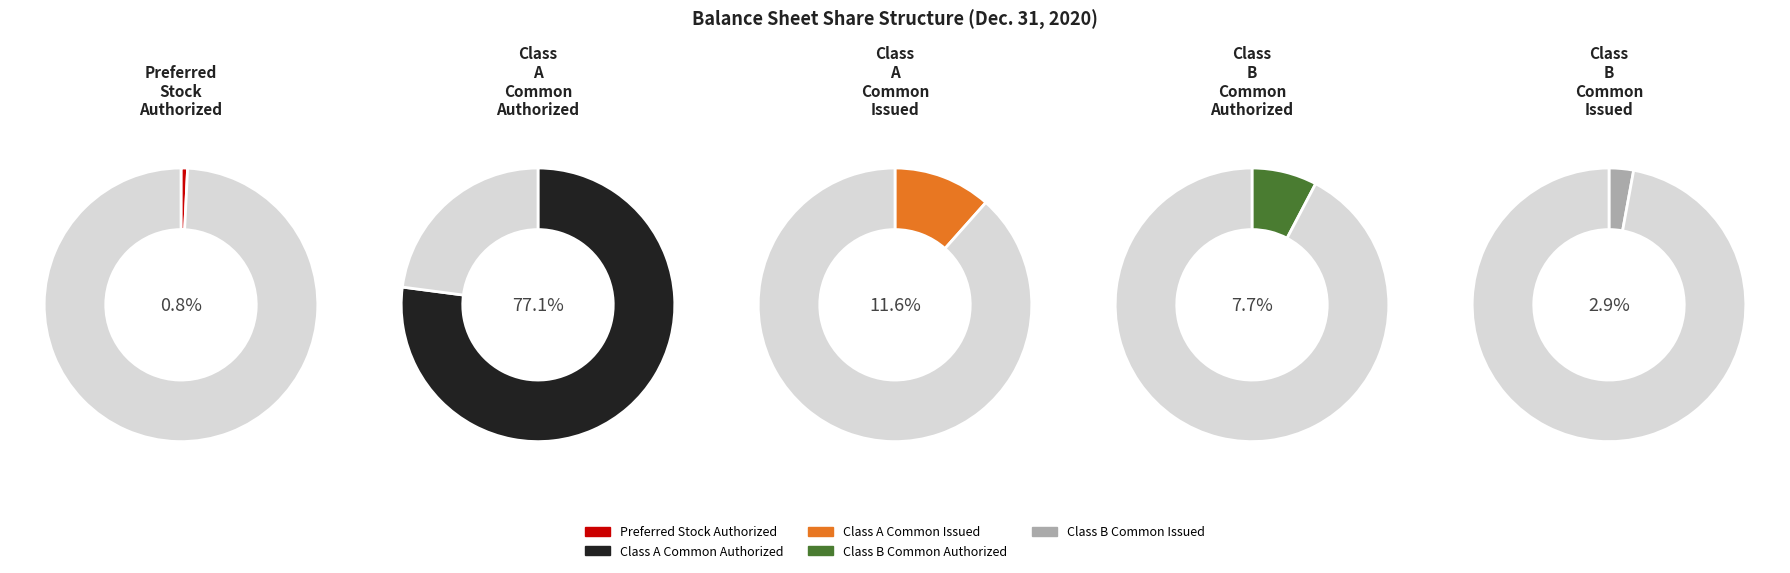

Combined, do Class B Common Issued and Preferred Stock Authorized account for over 50%?

No